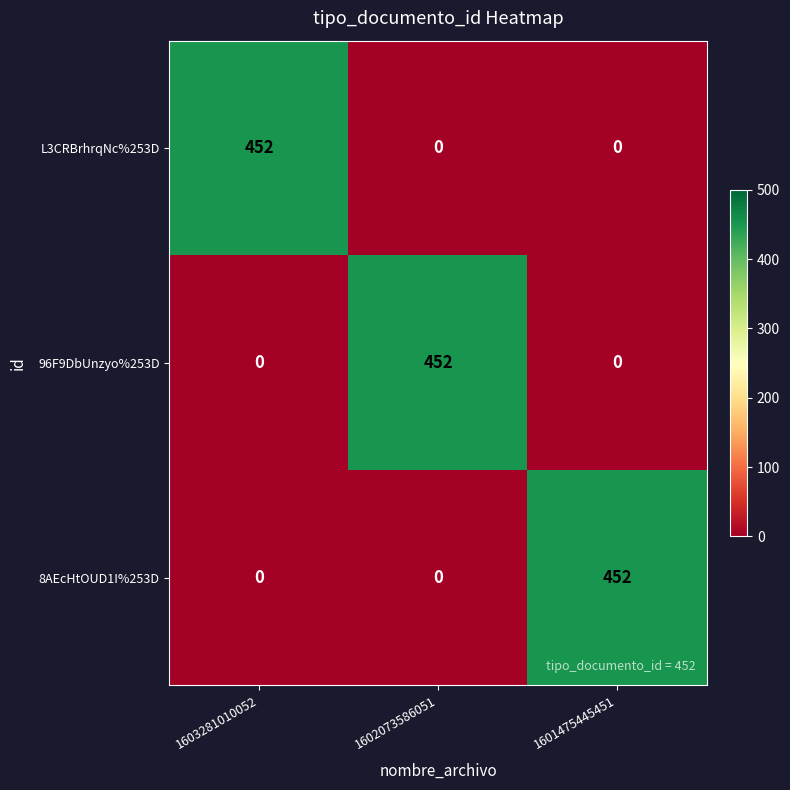

What is the highest value of the L3CRBrhrqNc%253D series?

452